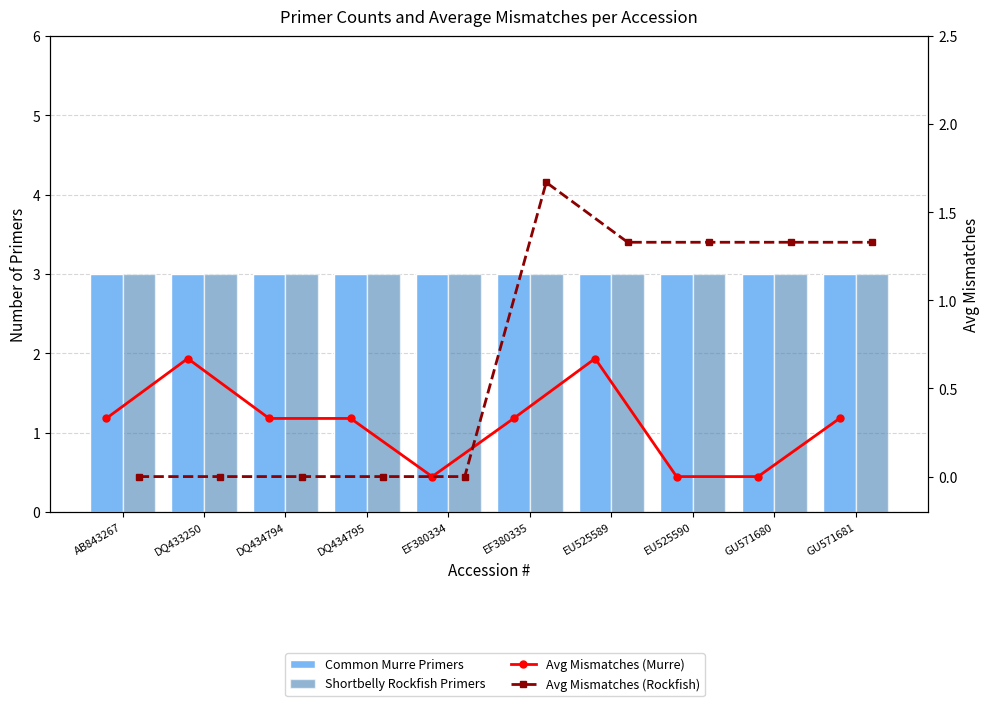

Reading right to left, list all the values displayed in this chart.

Common Murre Primers: 3.0	3.0	3.0	3.0	3.0	3.0	3.0	3.0	3.0	3.0
Shortbelly Rockfish Primers: 3.0	3.0	3.0	3.0	3.0	3.0	3.0	3.0	3.0	3.0
Avg Mismatches (Murre): 0.3	0.0	0.0	0.7	0.3	0.0	0.3	0.3	0.7	0.3
Avg Mismatches (Rockfish): 1.3	1.3	1.3	1.3	1.7	0.0	0.0	0.0	0.0	0.0